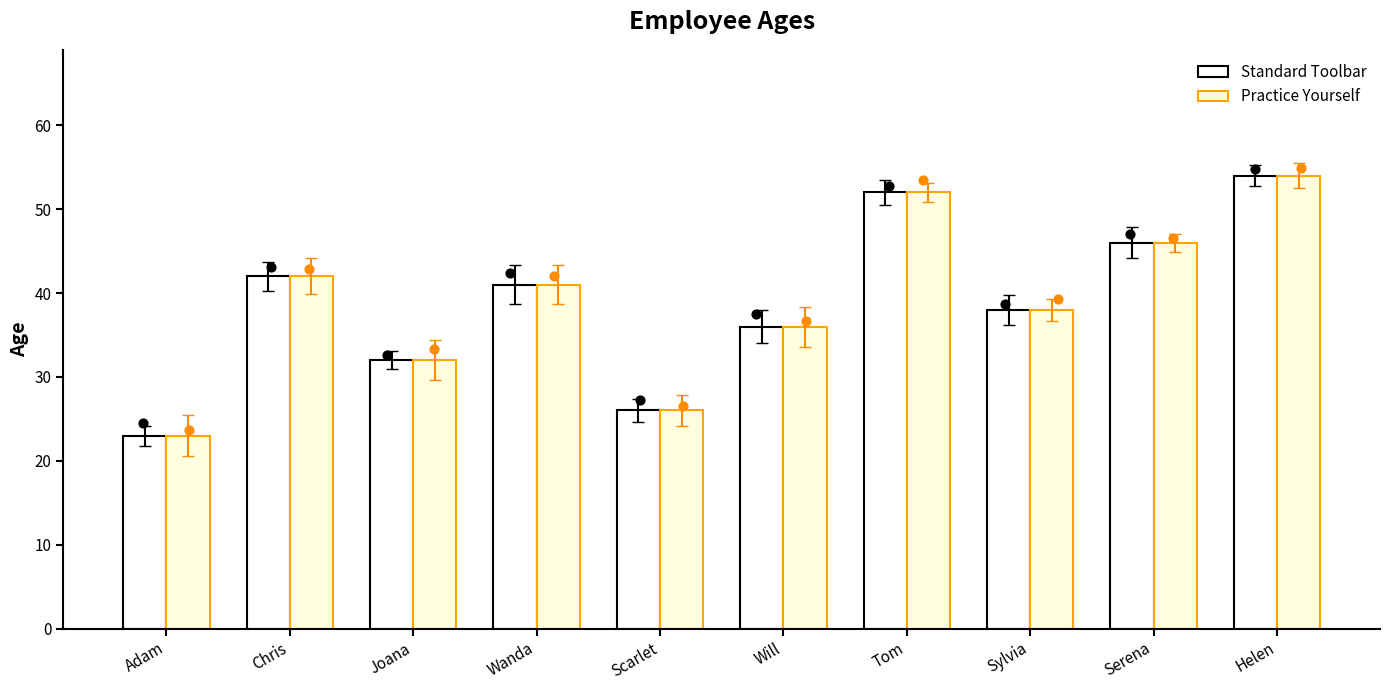

Is the value of Practice Yourself at Tom greater than the value of Standard Toolbar at Adam?

Yes